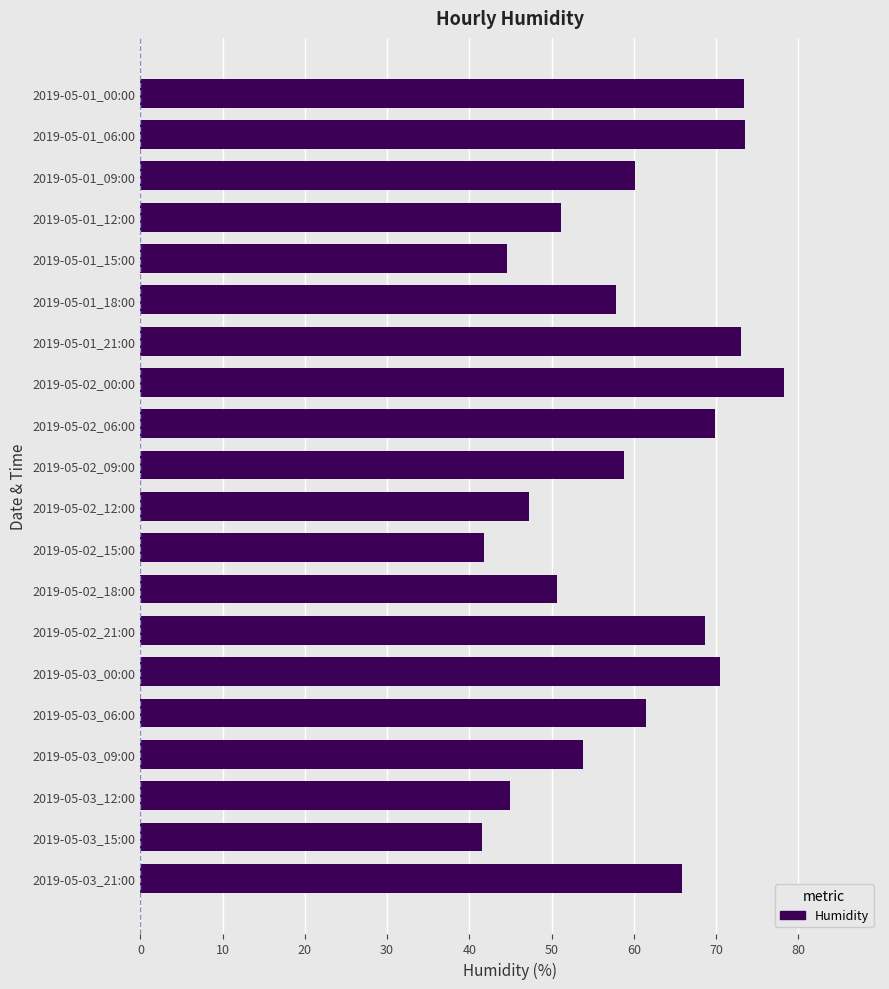

What is the label of the 11th bar from the top?

2019-05-02_12:00